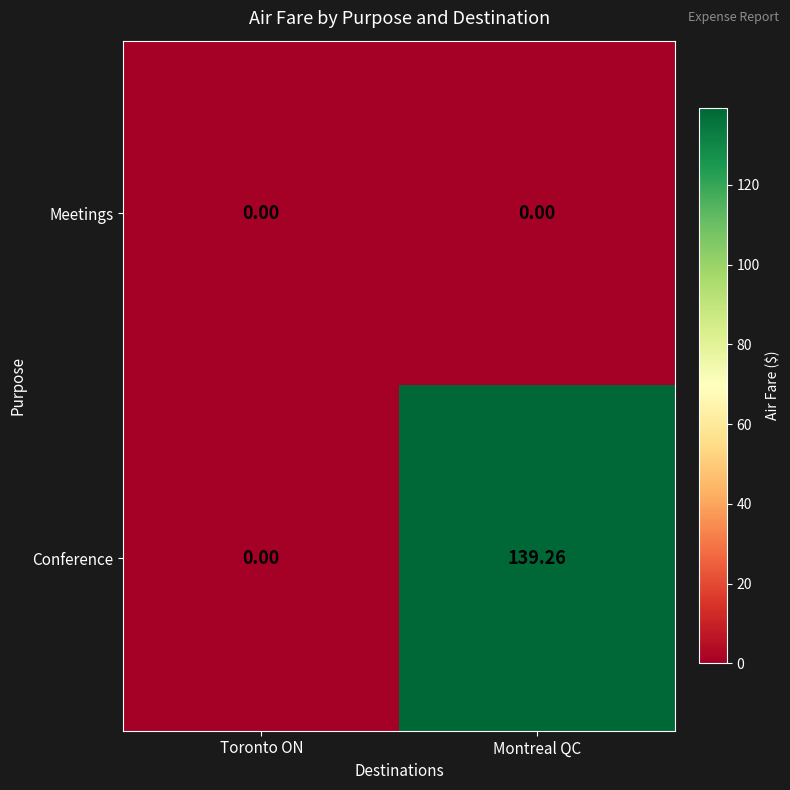

What is the total value across all series at Montreal QC?

139.3